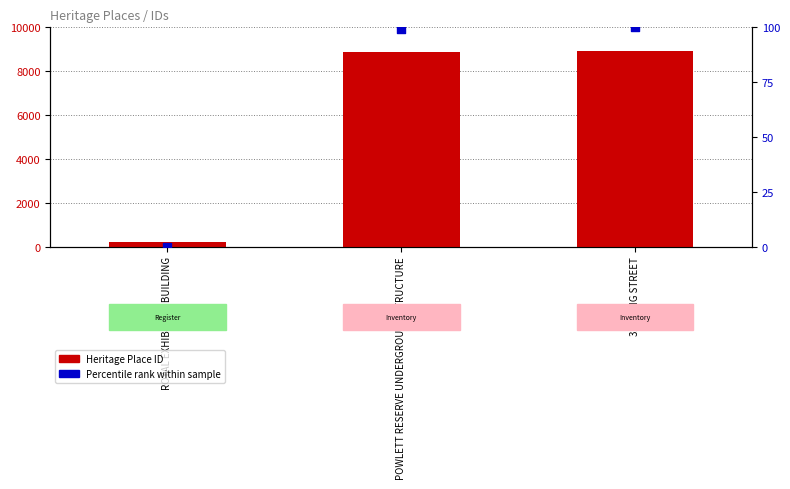

Is the value of Percentile rank at 326 KING STREET greater than the value of Heritage Place ID at ROYAL EXHIBITION BUILDING?

No